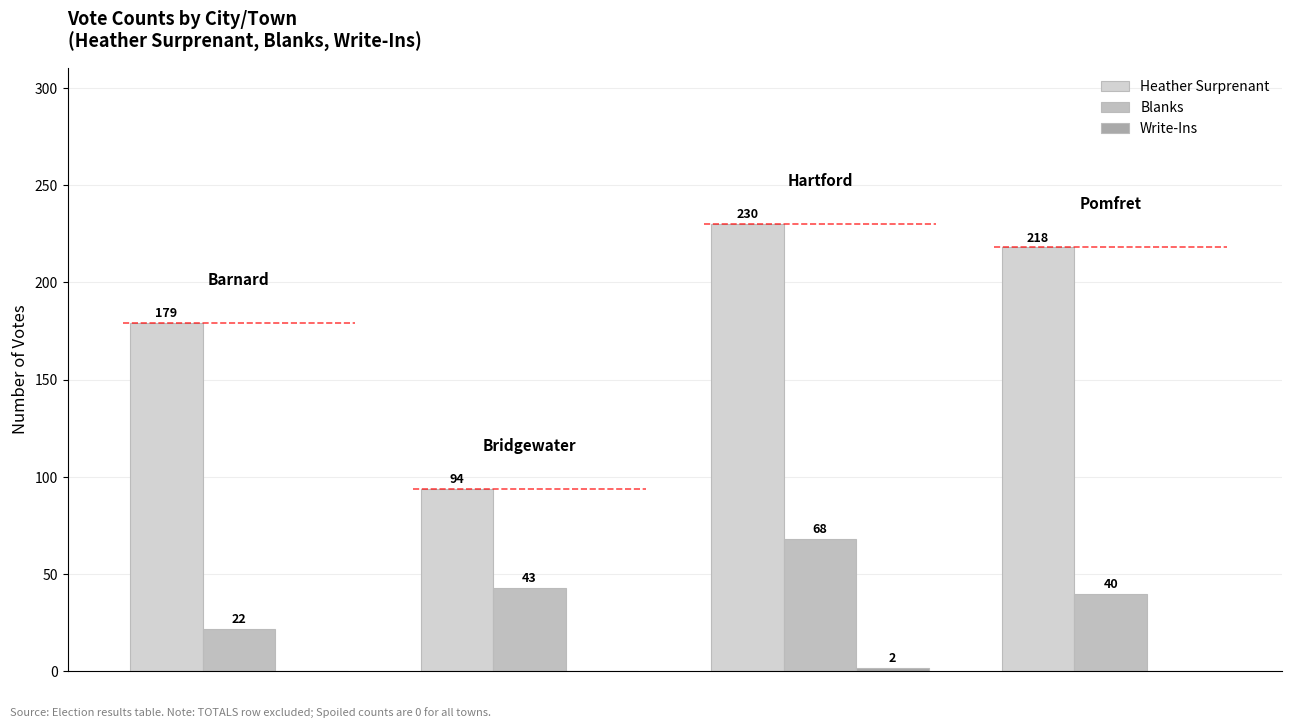

How many series are shown in this chart?

3